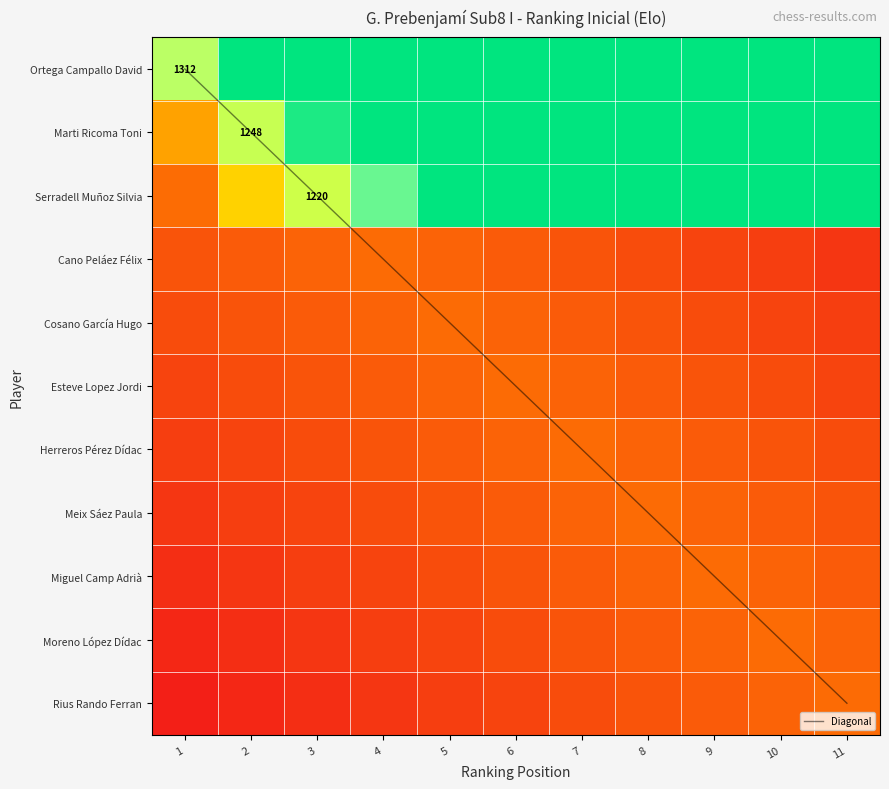

What is the sum of all Diagonal values?

55.0